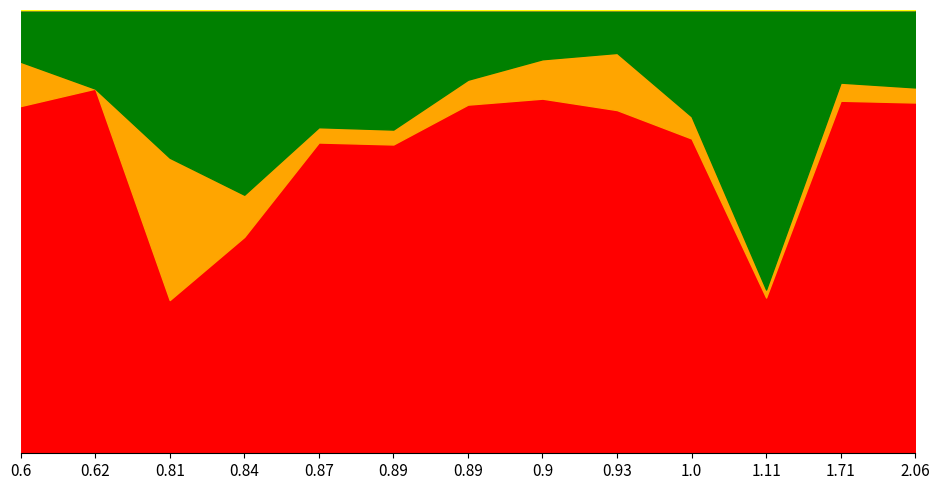

At how many categories does at least one series exceed 24?

13